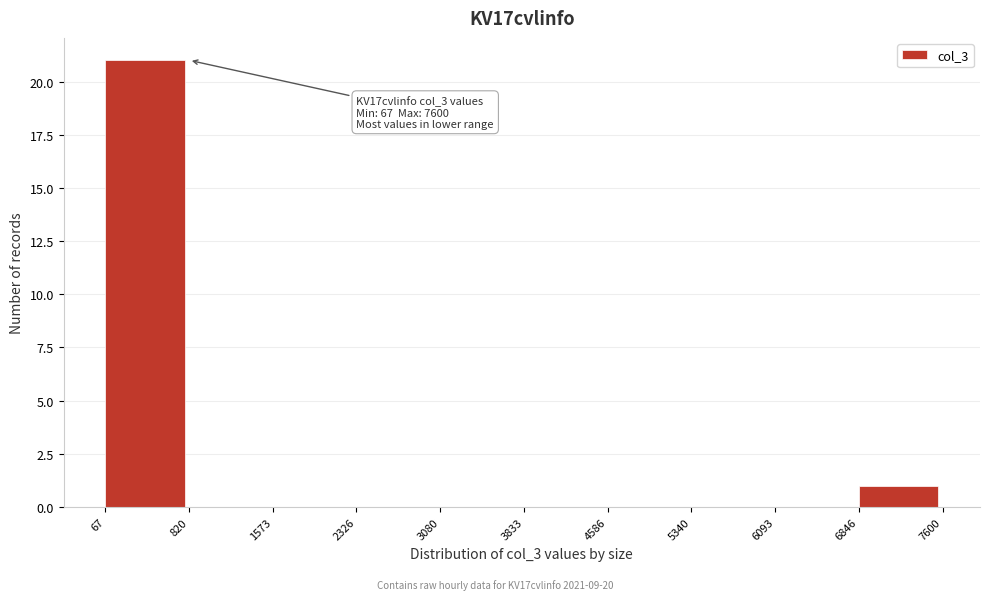

Which range on the x-axis has the tallest bar?

67 to 820